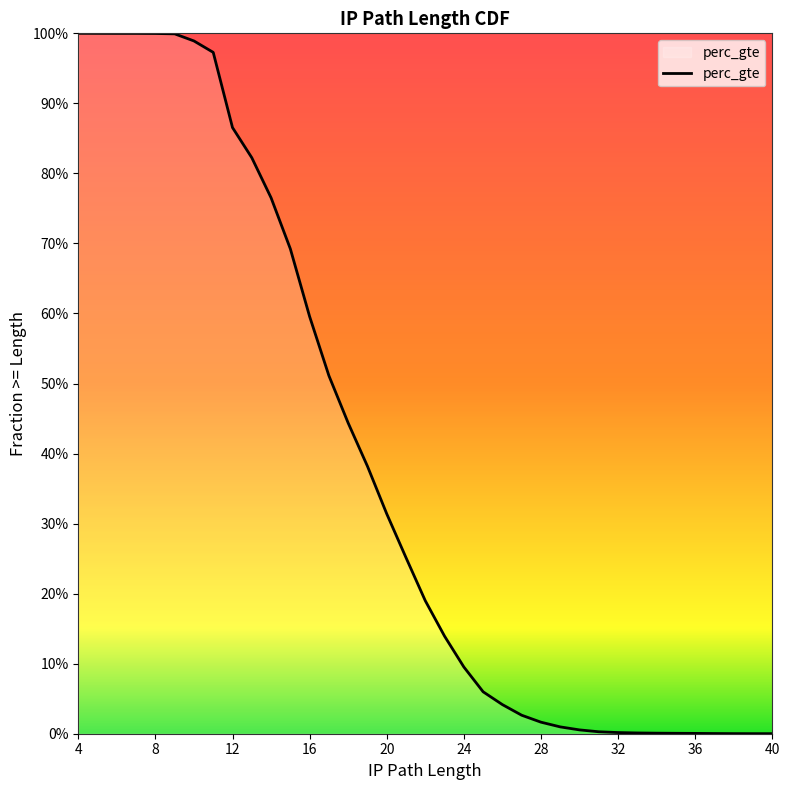

The value at 26 is 0.0. True or false?

False